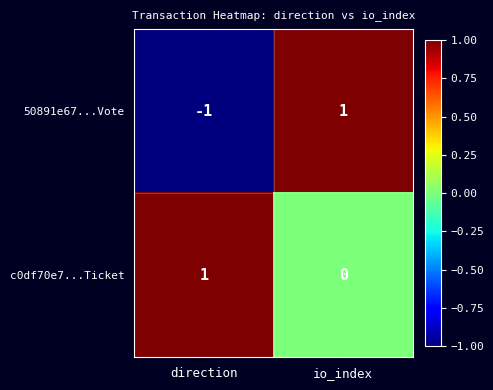

Where is 50891e67...Vote nearest to the value 0?

direction